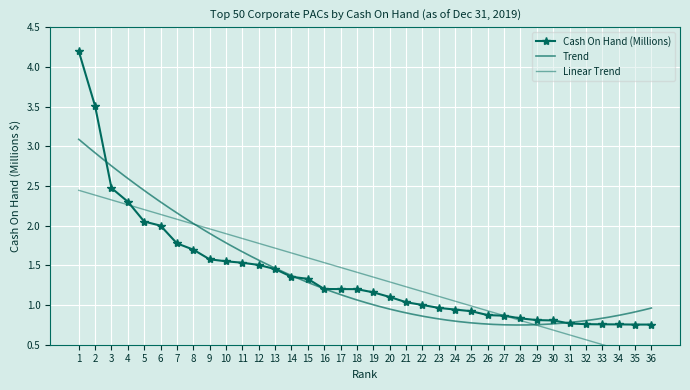

What is the change in value from 10 to 30?

-0.7